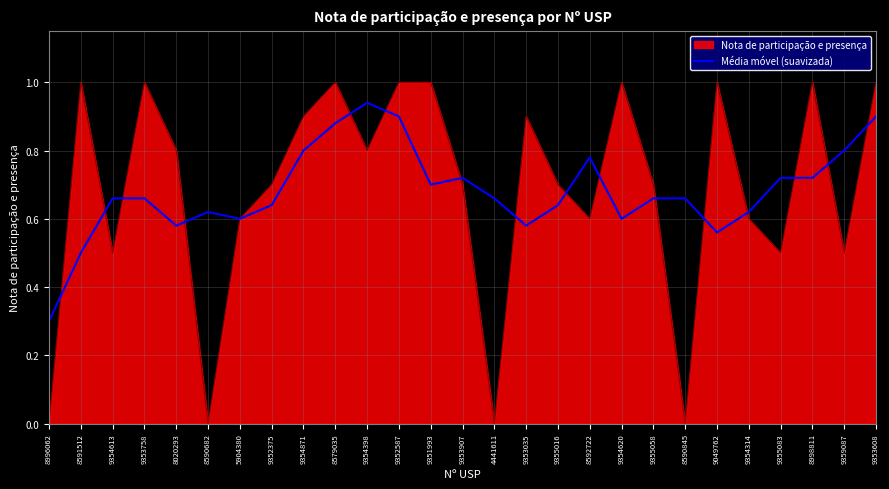

Which series changed the most between 9354398 and 9355058?

Média móvel (suavizada)